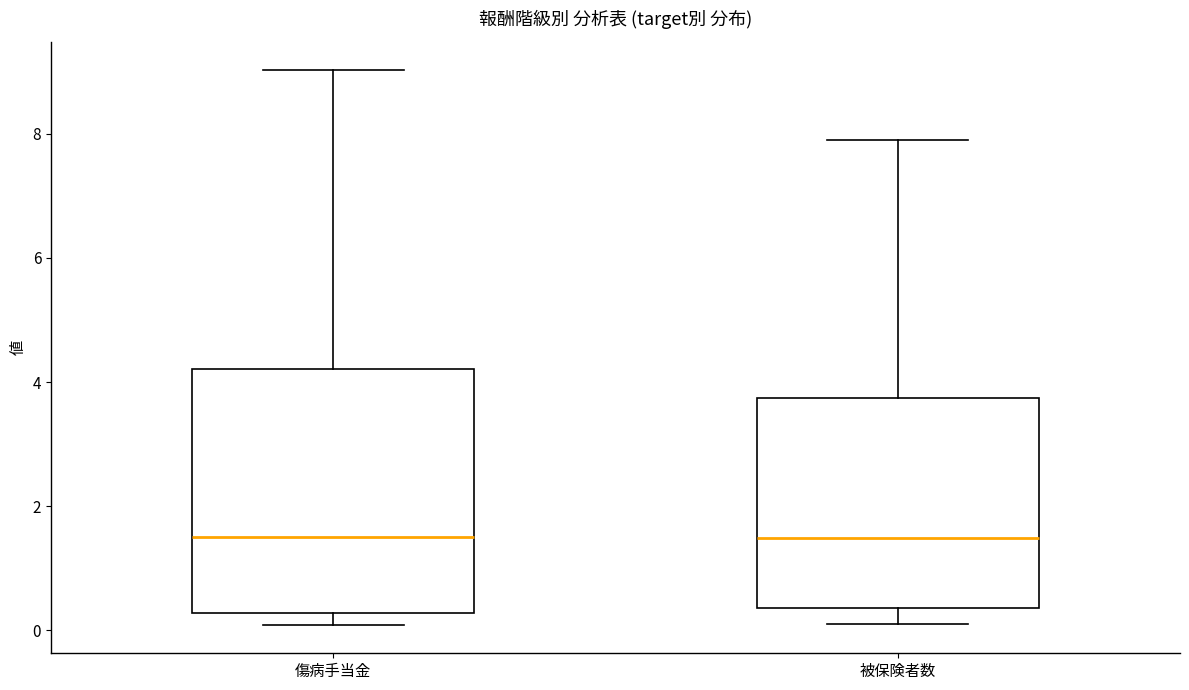

Which box is the tallest, from its lower edge to its upper edge?

傷病手当金